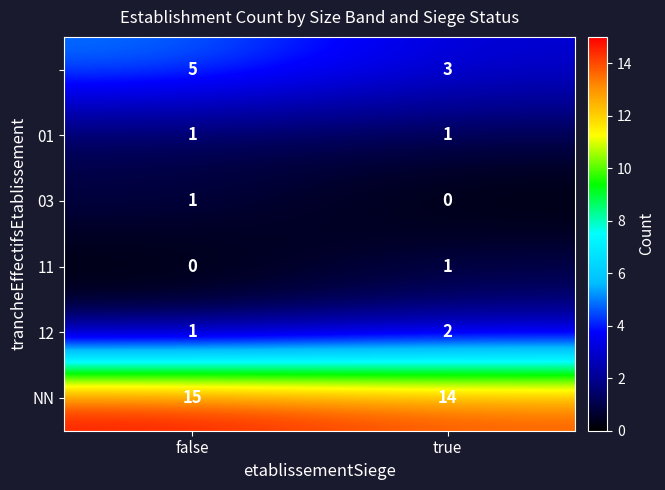

How many categories are shown in the chart?

2